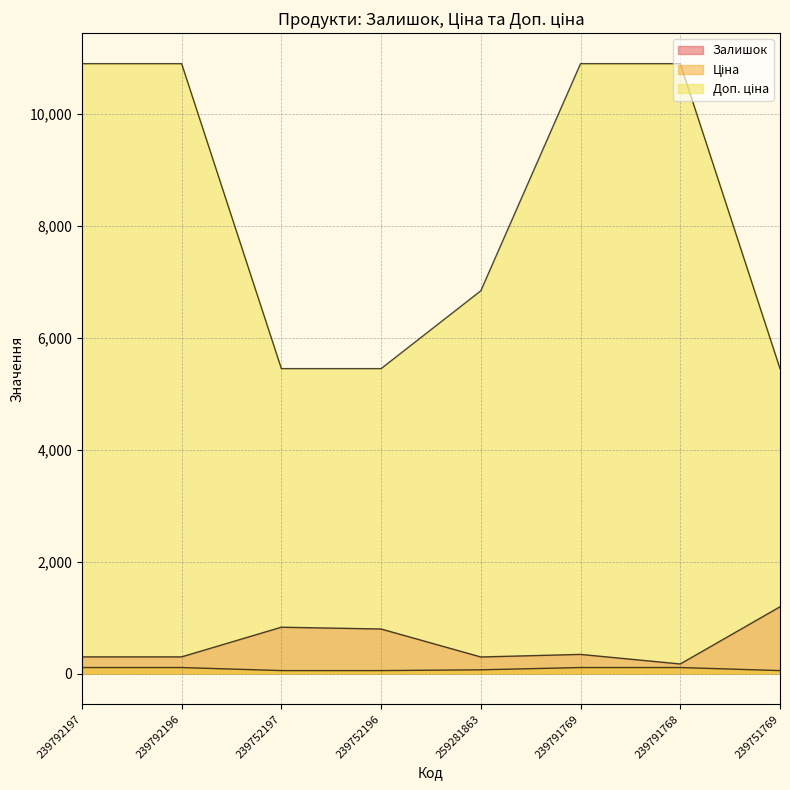

Which category has the highest value in the Доп. ціна series?

239792197